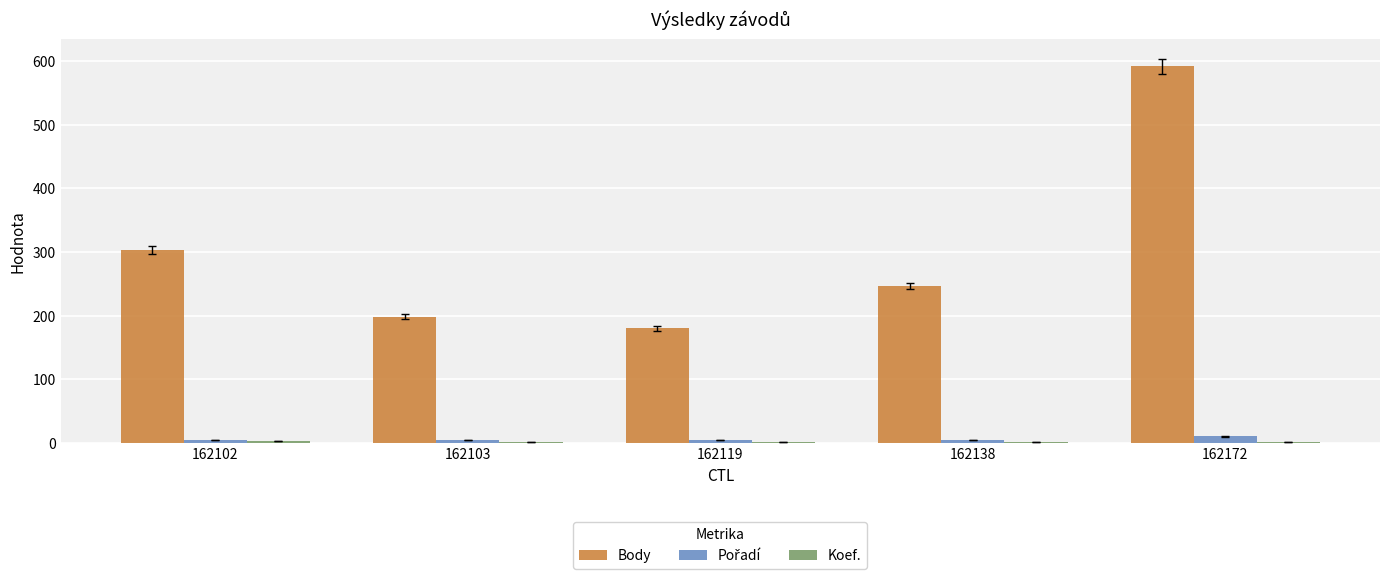

Which label corresponds to the largest value in the chart?

162172